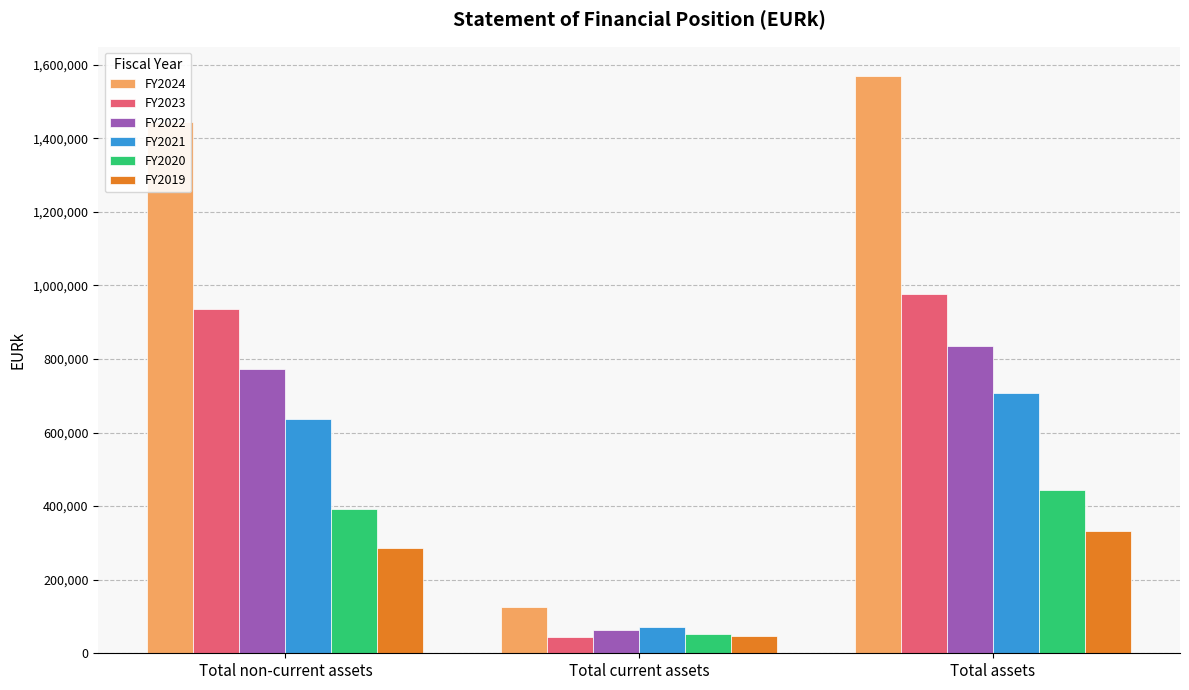

Reading left to right, transcribe all the data shown in this chart.

FY2024: 1444322	126185	1570507
FY2023: 934649	43216	977865
FY2022: 772054	61987	834041
FY2021: 636688	72050	708738
FY2020: 391011	53038	444049
FY2019: 287084	45998	333082